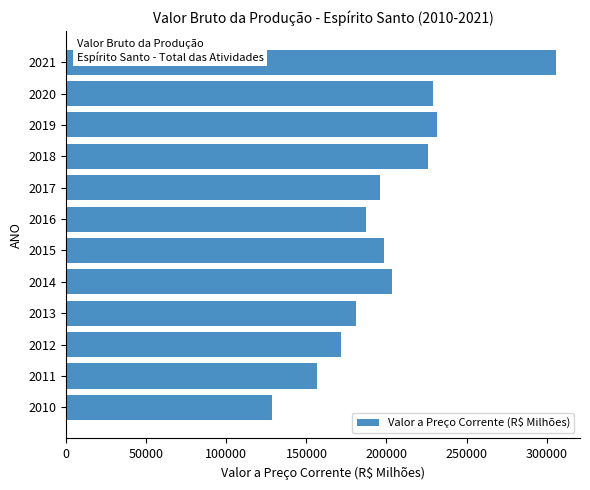

What is the maximum value shown in the chart?

305602.3